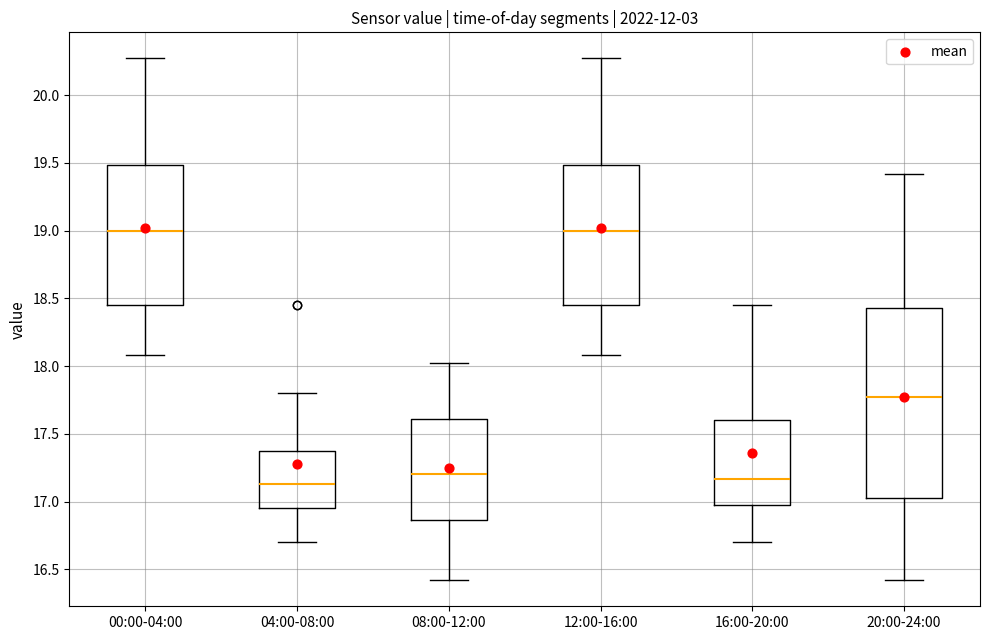

Comparing the boxes themselves (not the whiskers), which one is the tallest?

20:00-24:00